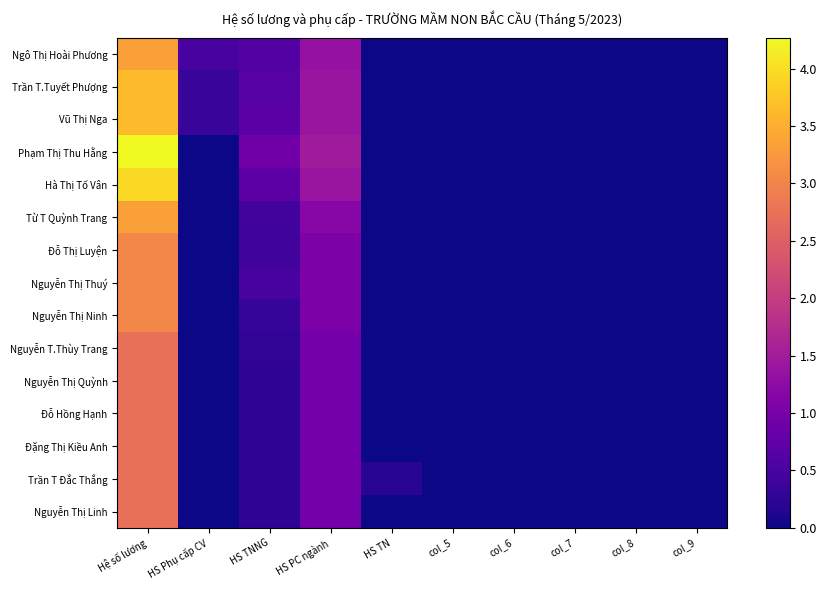

Rank the series by their maximum value, from highest to lowest.

Phạm Thị Thu Hằng, Hà Thị Tố Vân, Trần T.Tuyết Phượng, Vũ Thị Nga, Ngô Thị Hoài Phương, Từ T Quỳnh Trang, Đỗ Thị Luyện, Nguyễn Thị Thuý, Nguyễn Thị Ninh, Nguyễn T.Thùy Trang, Nguyễn Thị Quỳnh, Đỗ Hồng Hạnh, Đặng Thị Kiều Anh, Trần T Đắc Thắng, Nguyễn Thị Linh